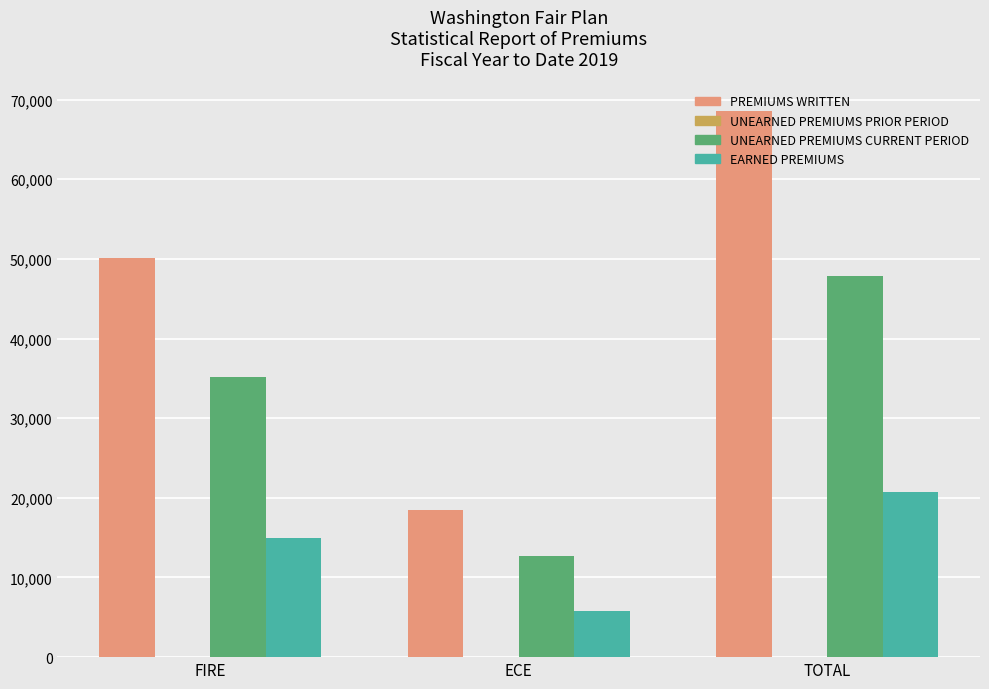

How many distinct data groups are displayed?

3